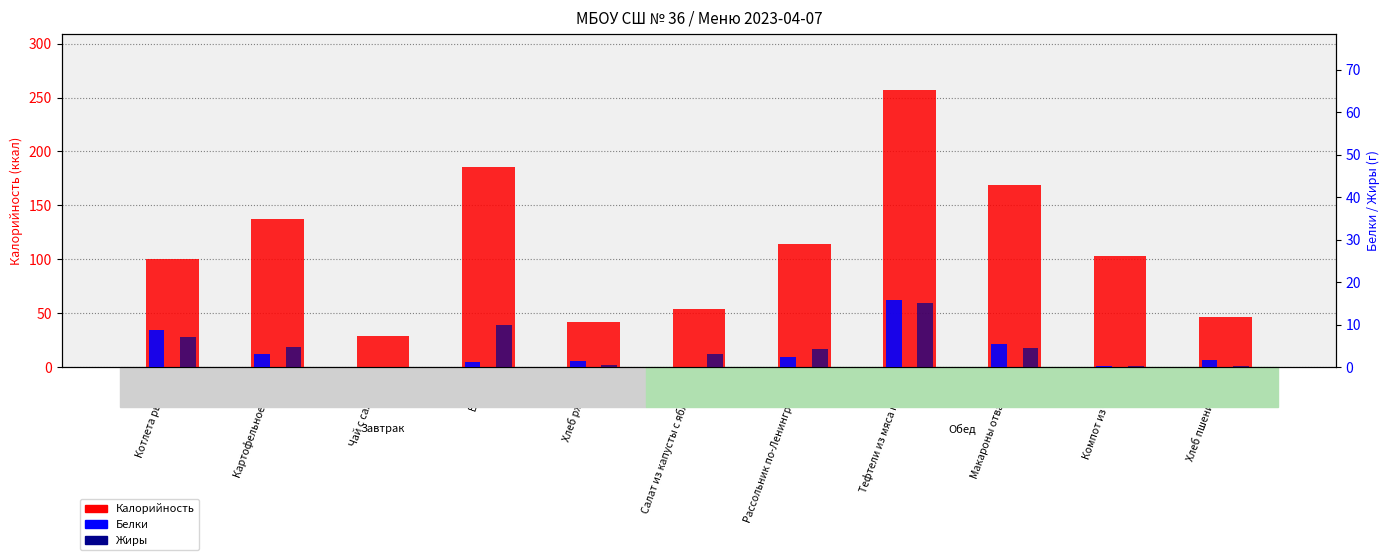

What are all the series names shown in the legend?

Калорийность, Белки, Жиры